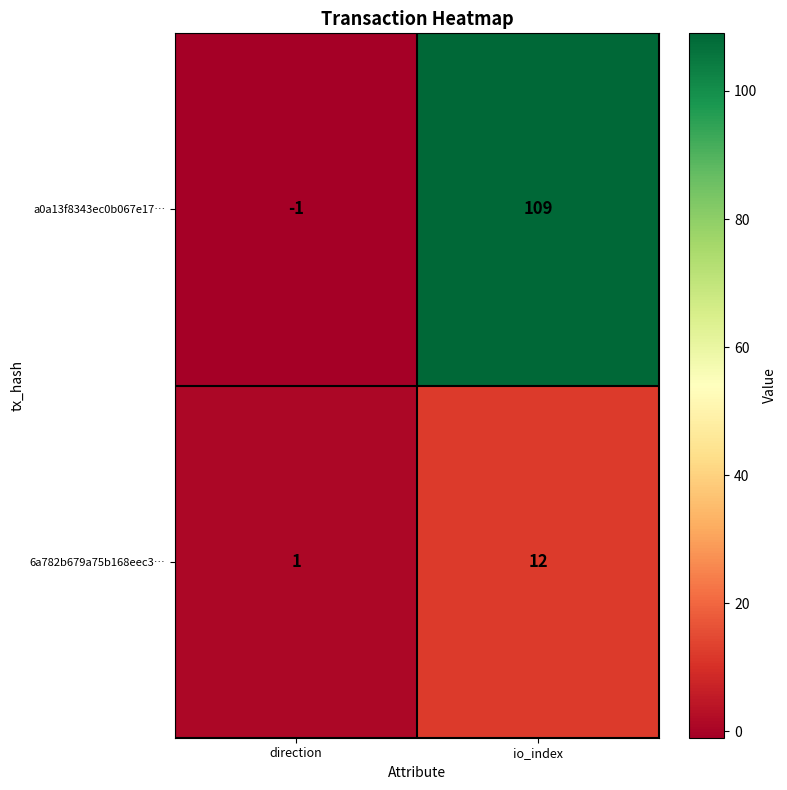

Which label corresponds to the smallest value in the chart?

direction